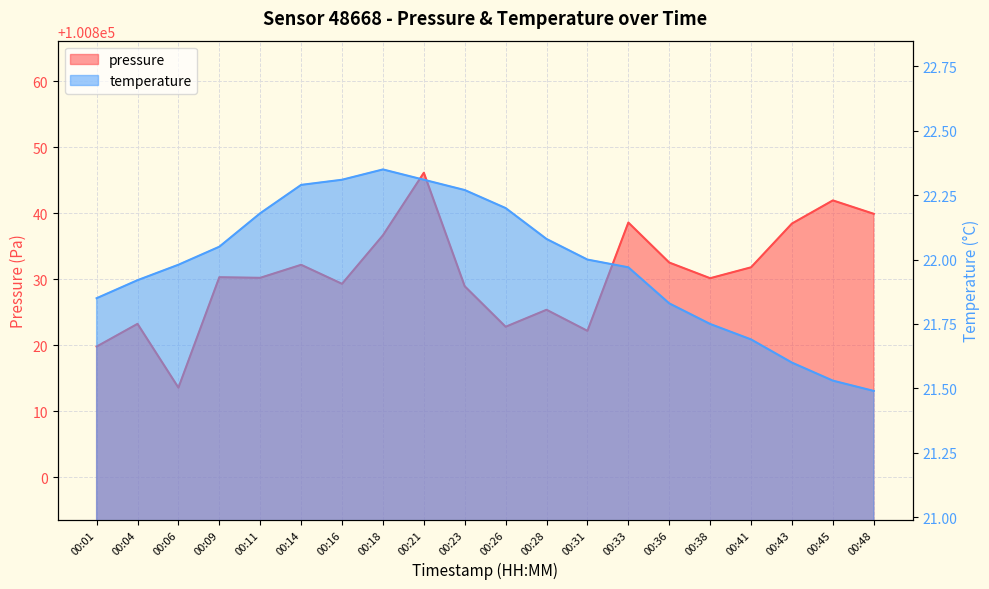

Does the chart have visible grid lines?

Yes